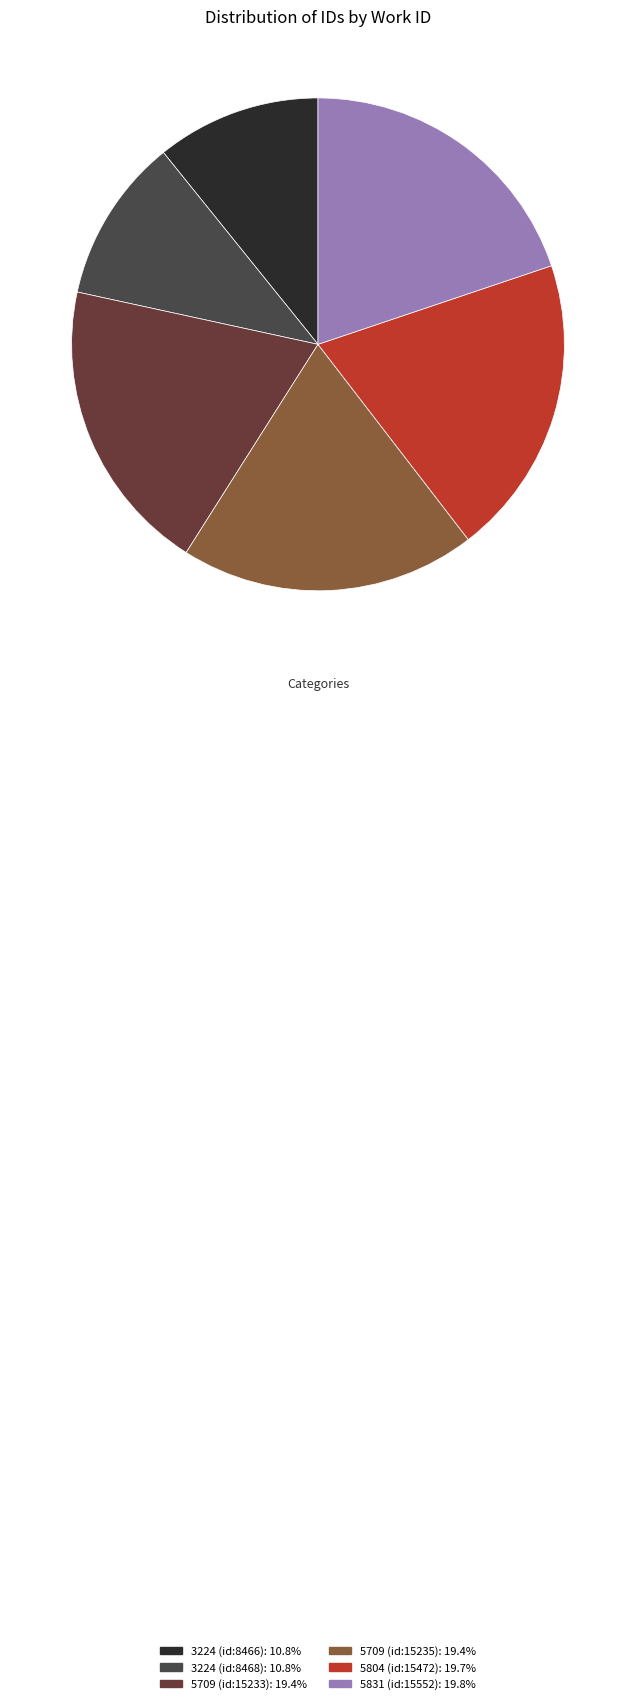

The 5709 (id:15233) slice represents 13% of the pie. True or false?

False